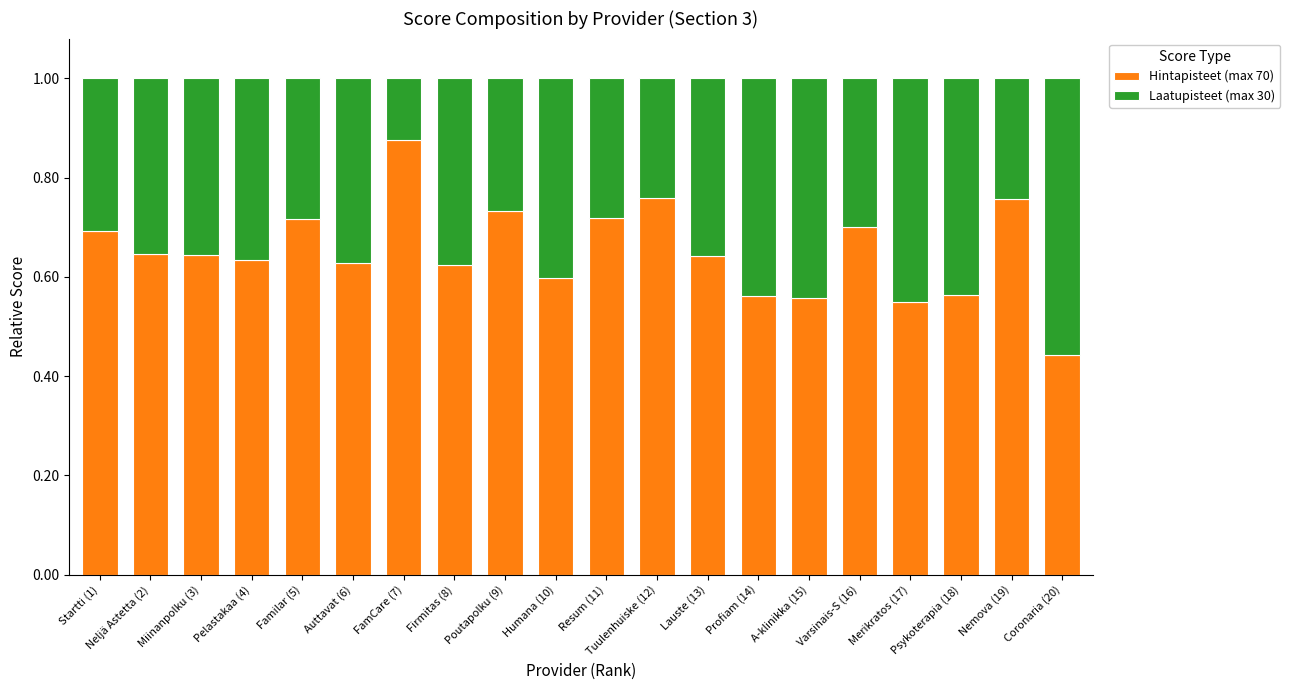

The Hintapisteet (max 70) series shows 0.3 at Auttavat (6). True or false?

False